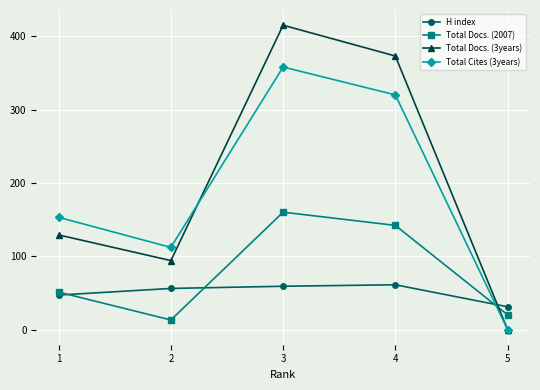

At which category is the sum across all series the highest?

3